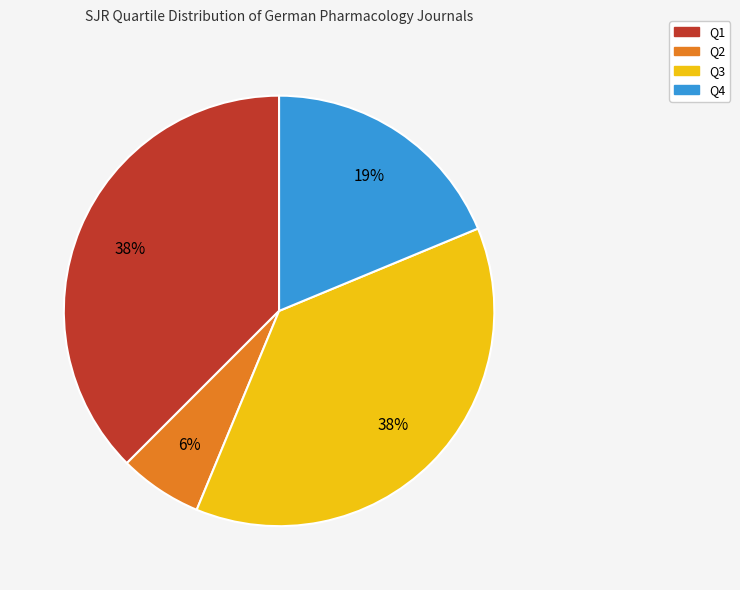

What is the ratio of the value at Q3 to the value at Q1?

1.0